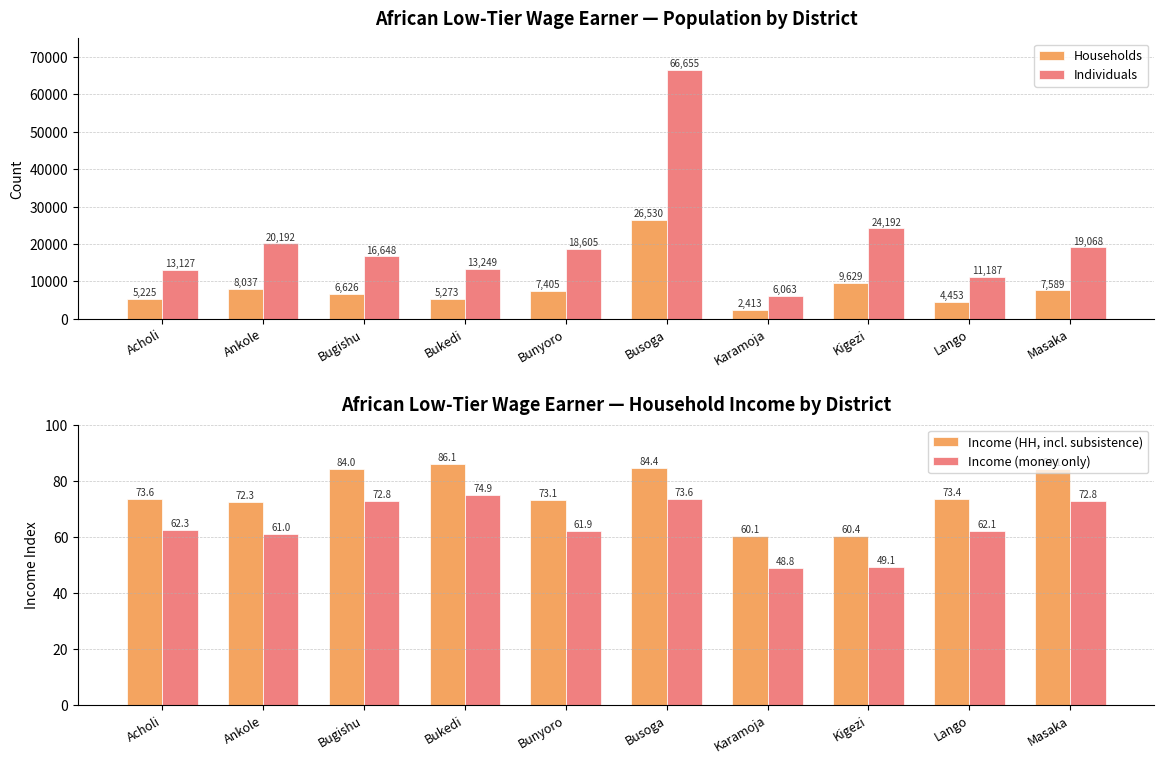

What is the difference between the second highest and minimum values in the Income (money only) series?

24.8